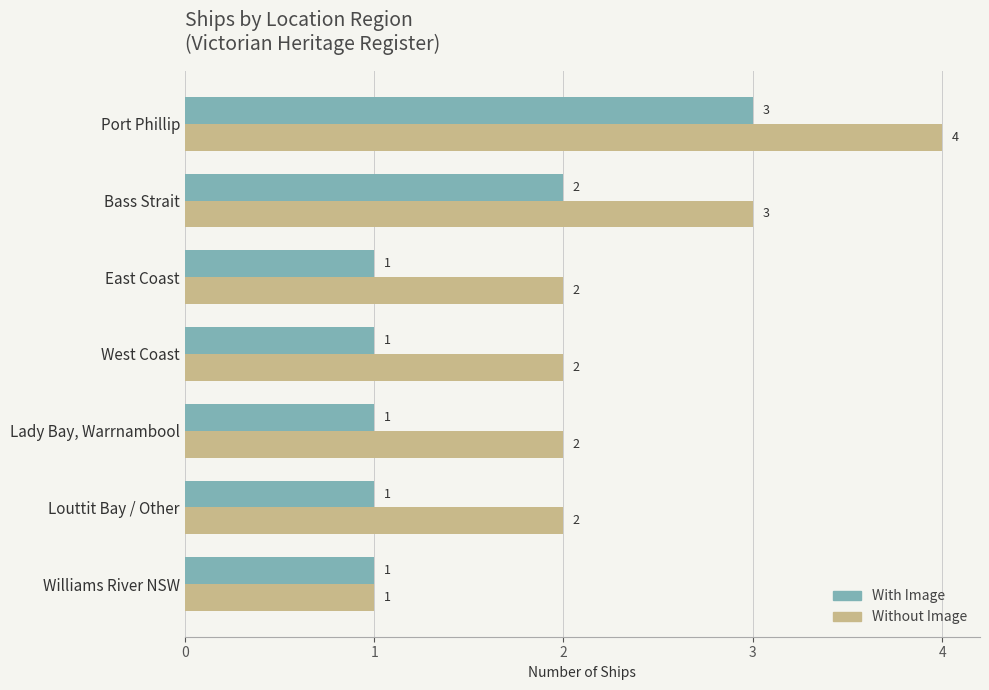

Which series has the largest total across all categories?

Without Image